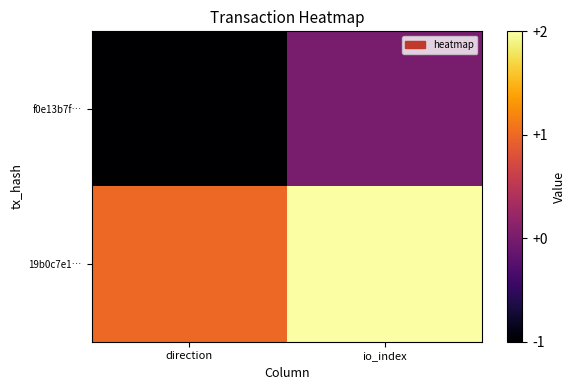

Reading right to left, extract all data points from this chart.

f0e13b7f…: io_index=0	direction=-1
19b0c7e1…: io_index=2	direction=1